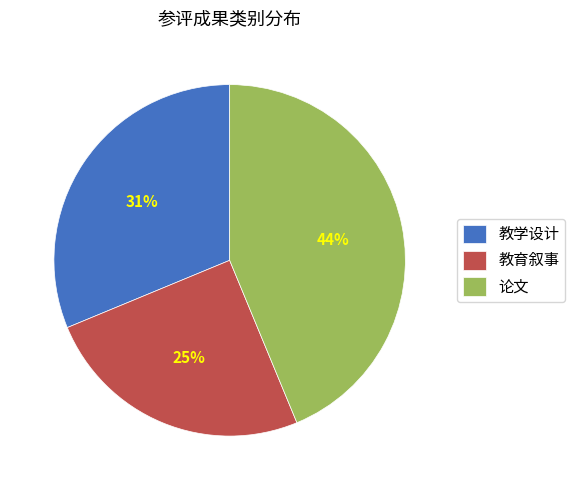

True or false: 论文 accounts for 29% of the total.

False